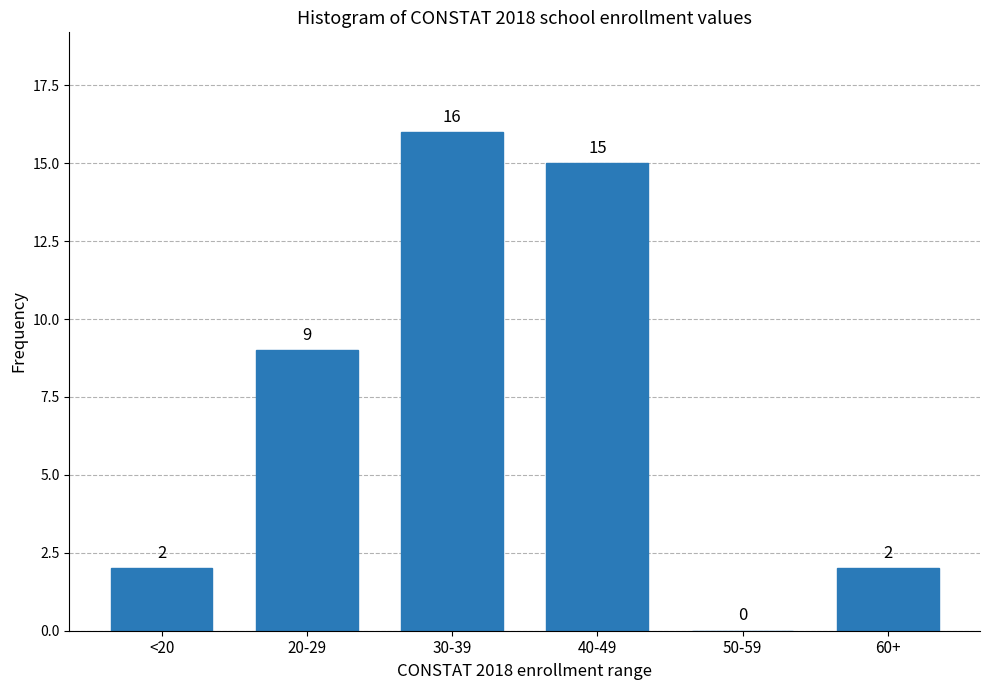

Reading right to left, list all the values displayed in this chart.

60+=2	50-59=0	40-49=15	30-39=16	20-29=9	<20=2